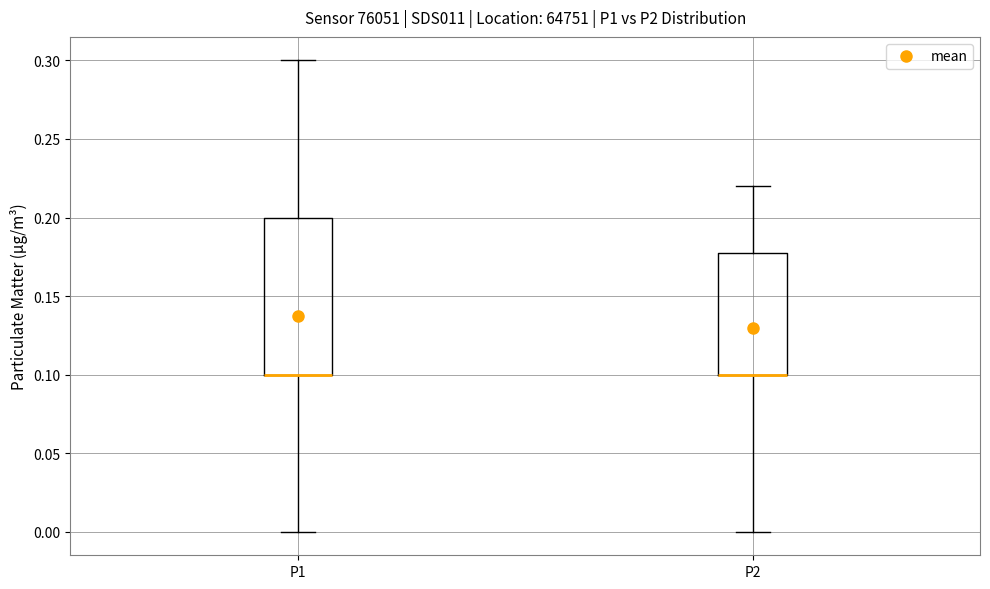

Reading left to right, transcribe this box plot: for each box, give where its median line is, the range the box spans, and where its two whiskers end, as read against the y-axis. The values are not printed on the chart, so give them approximately, as read against the axis.

P1: median 0.10 (drawn on the box's lower edge), box 0.10 to 0.20, whiskers 0.00 to 0.30
P2: median 0.10 (drawn on the box's lower edge), box 0.10 to 0.18, whiskers 0.00 to 0.22